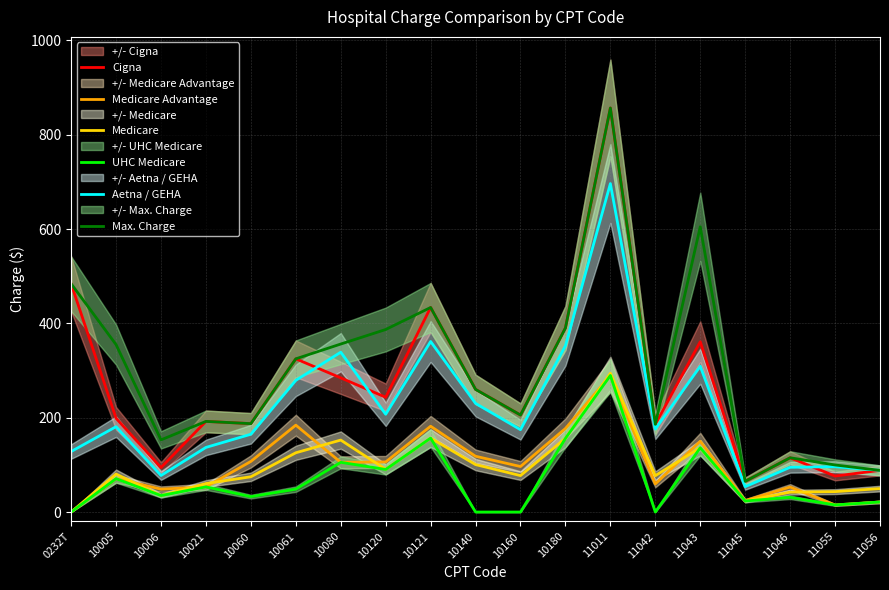

What is the total value across all series at 11056?

357.3